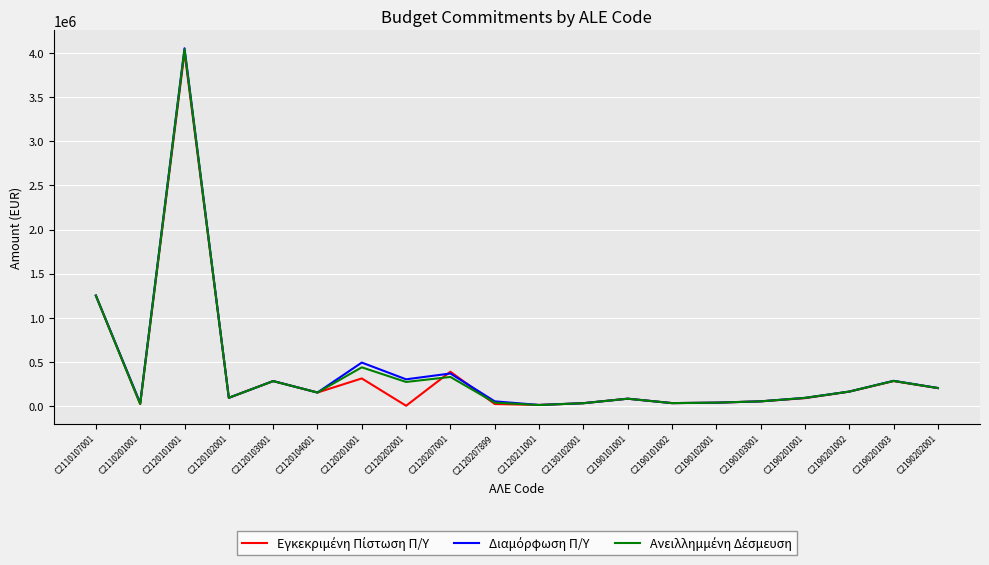

What is the maximum value shown in the chart?

4056497.0